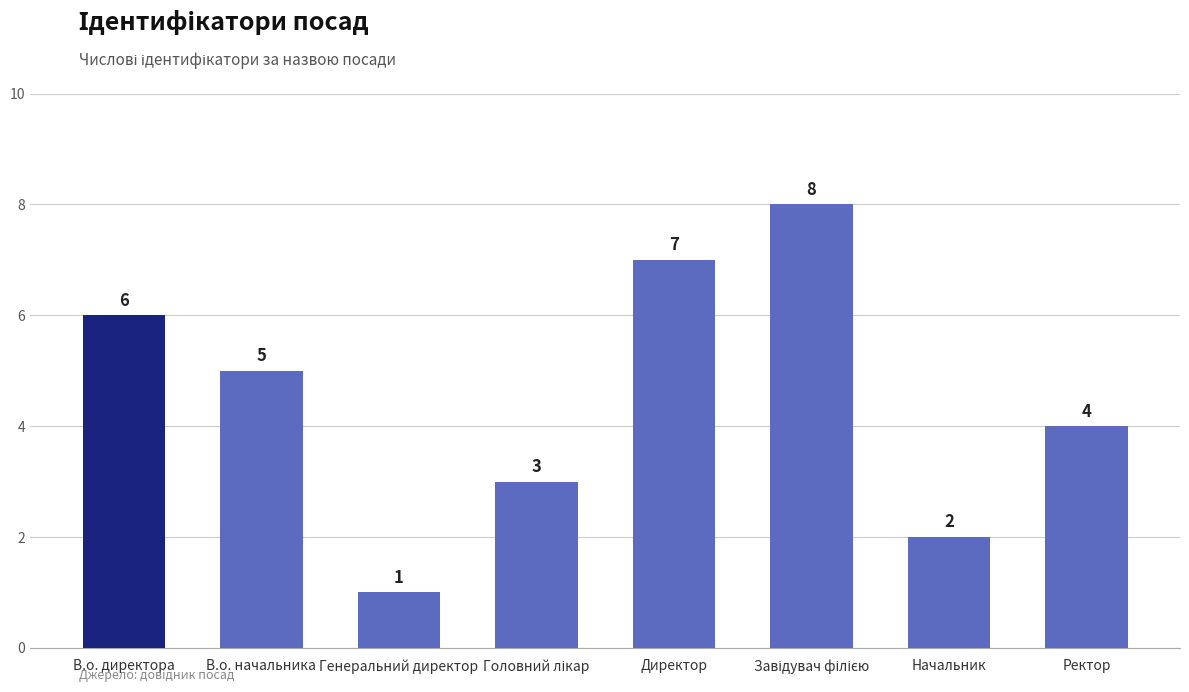

At which label does the data first exceed 5?

В.о. директора